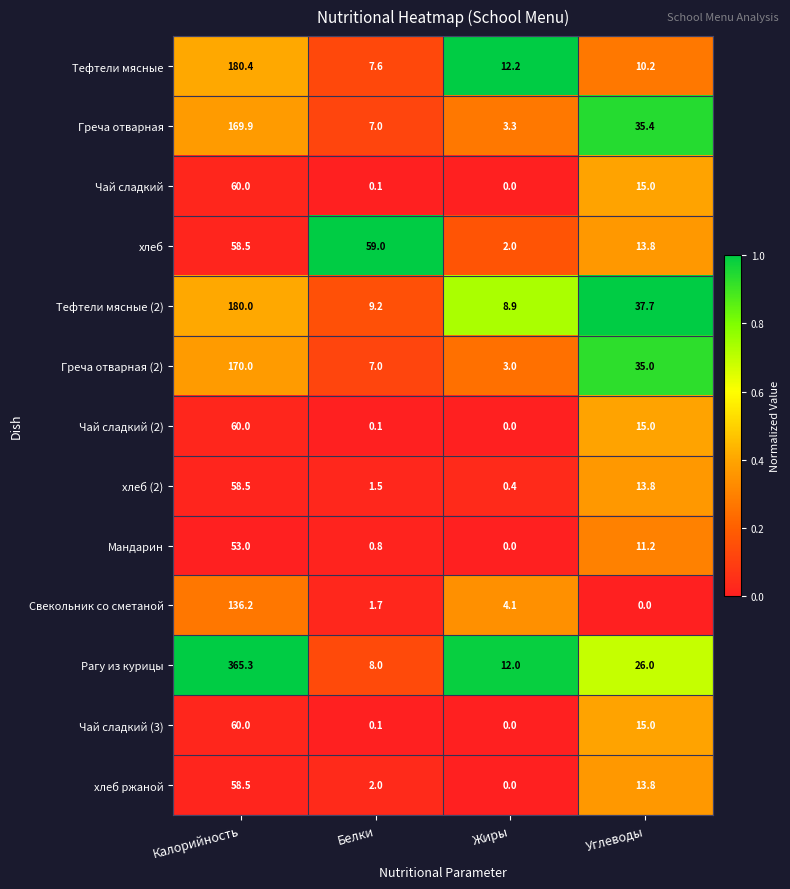

What is the difference between the highest and lowest values at Углеводы?

37.7